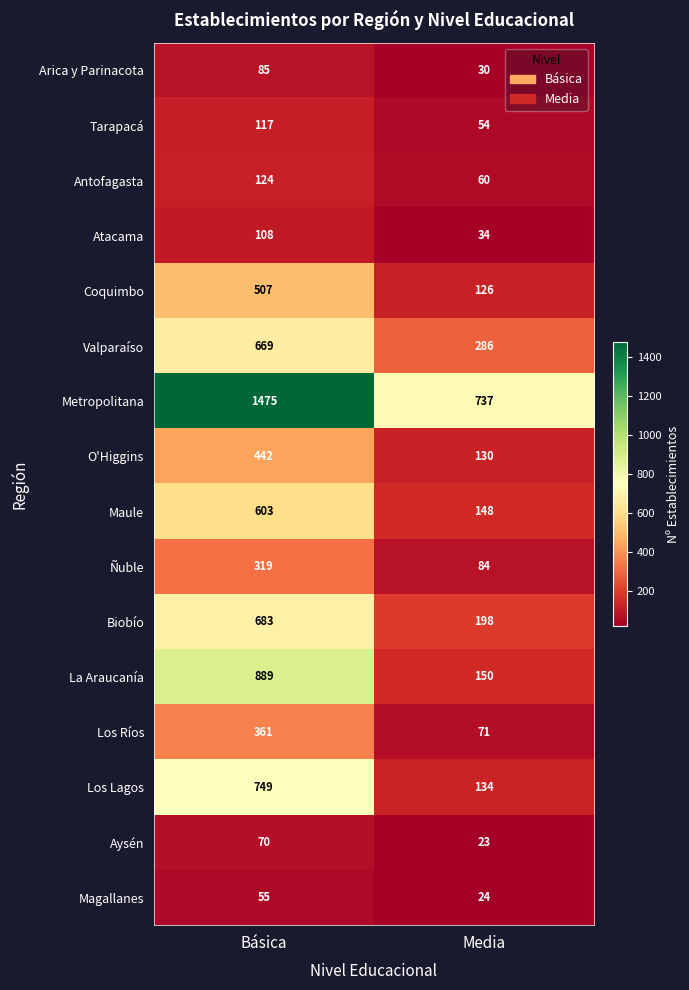

What is the spread (max minus min) of values at Básica?

1420